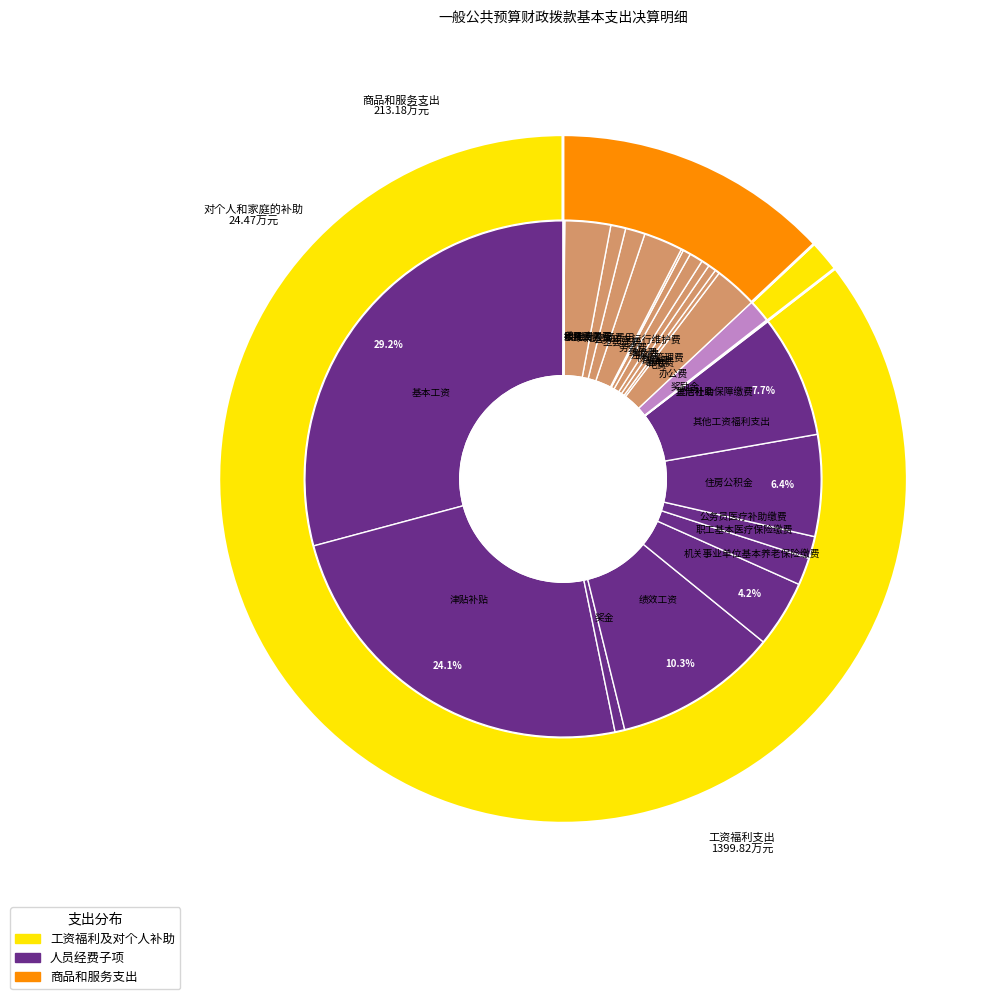

Count the number of slices in the pie.

3